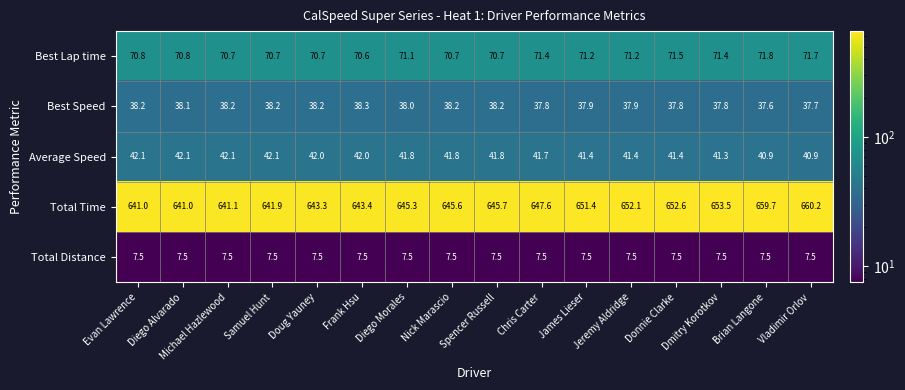

Between Michael Hazlewood and Brian Langone, which series saw the biggest shift?

Total Time